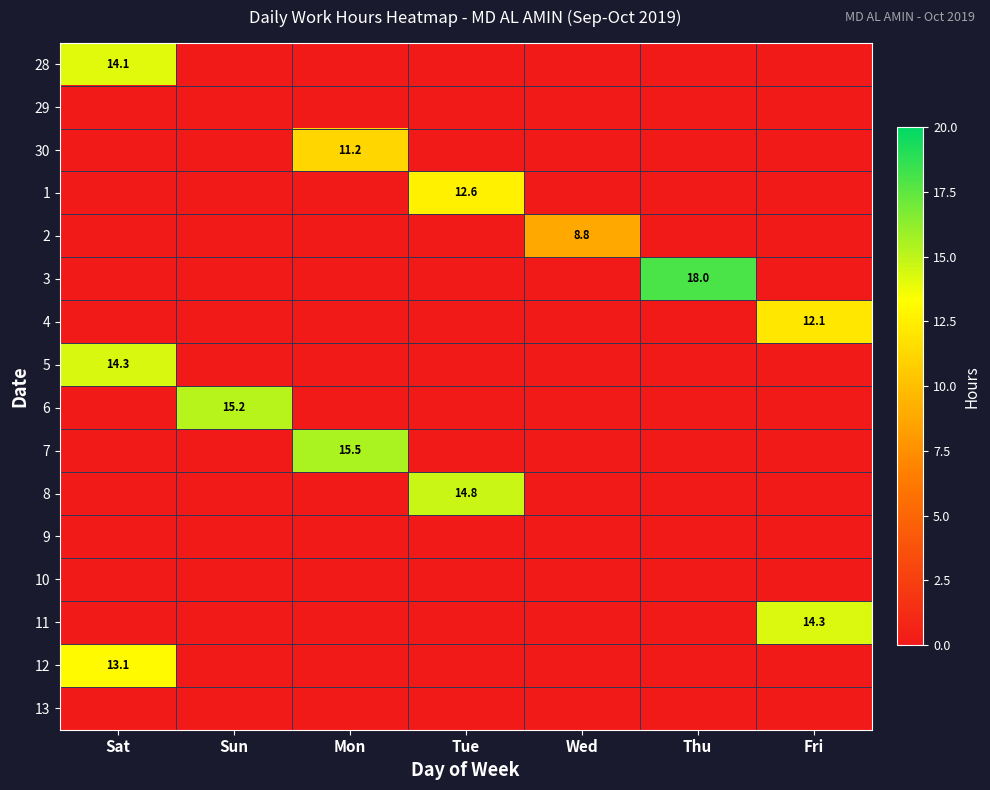

Count the number of data series in this chart.

16